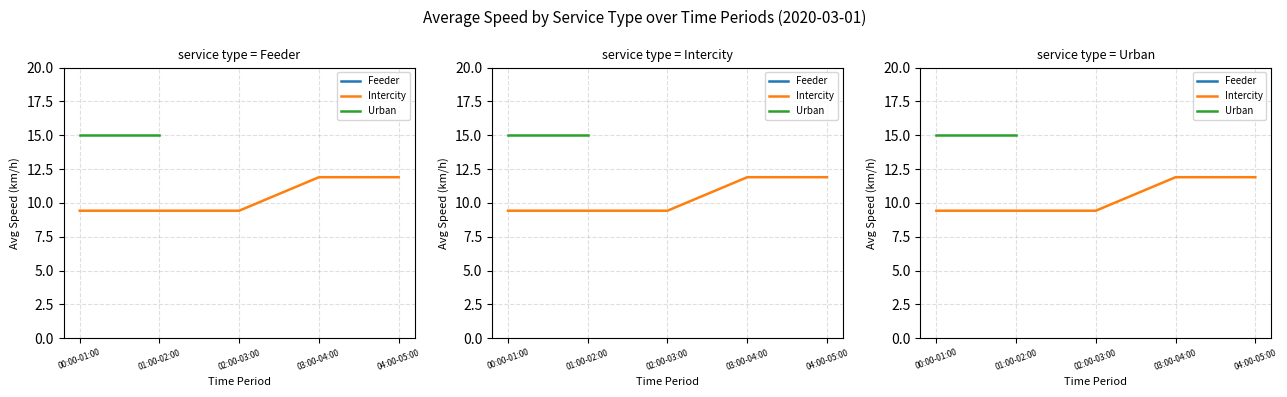

List the labels in order of Urban value, largest first.

00:00-01:00, 01:00-02:00, 02:00-03:00, 03:00-04:00, 04:00-05:00